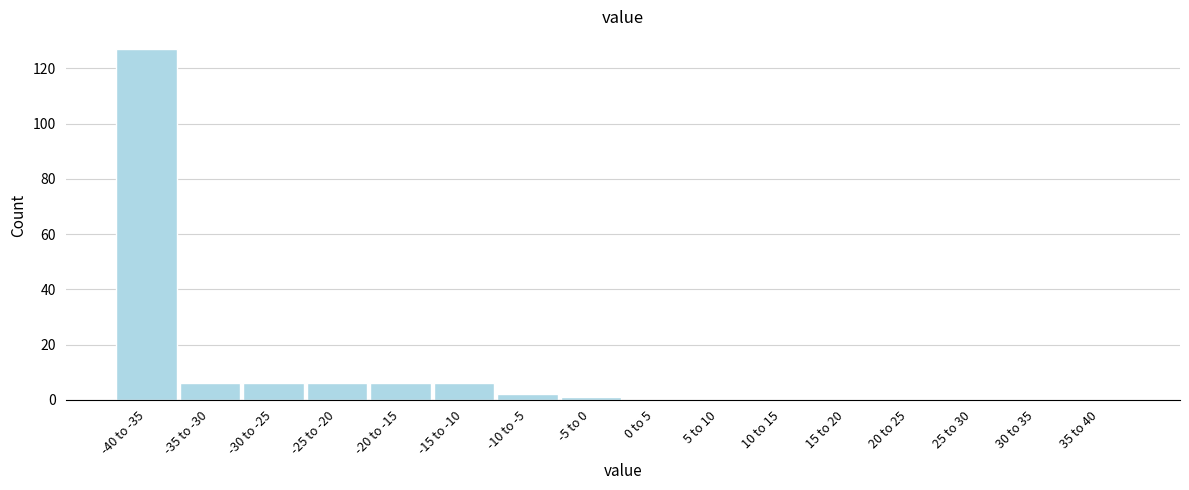

Reading left to right, transcribe all the data shown in this chart.

-40 to -35=127	-35 to -30=6	-30 to -25=6	-25 to -20=6	-20 to -15=6	-15 to -10=6	-10 to -5=2	-5 to 0=1	0 to 5=0	5 to 10=0	10 to 15=0	15 to 20=0	20 to 25=0	25 to 30=0	30 to 35=0	35 to 40=0